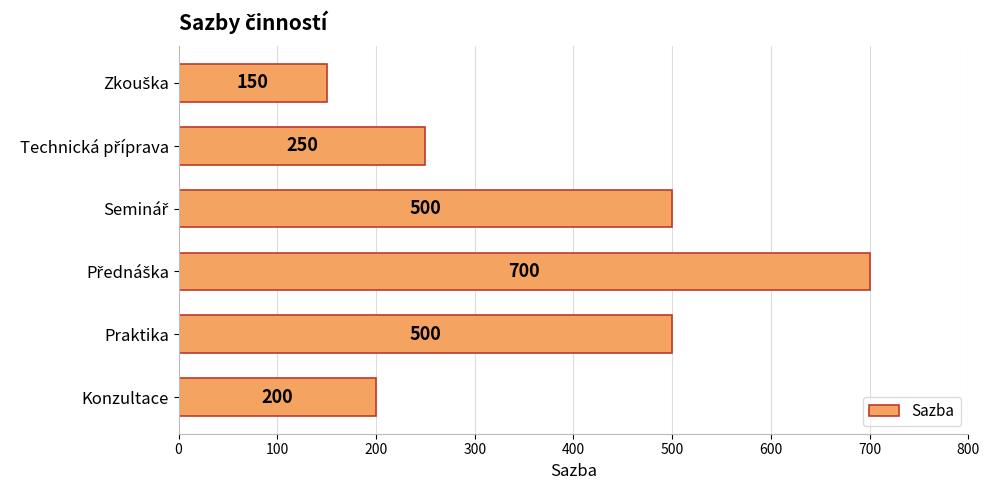

What is the smallest value displayed?

150